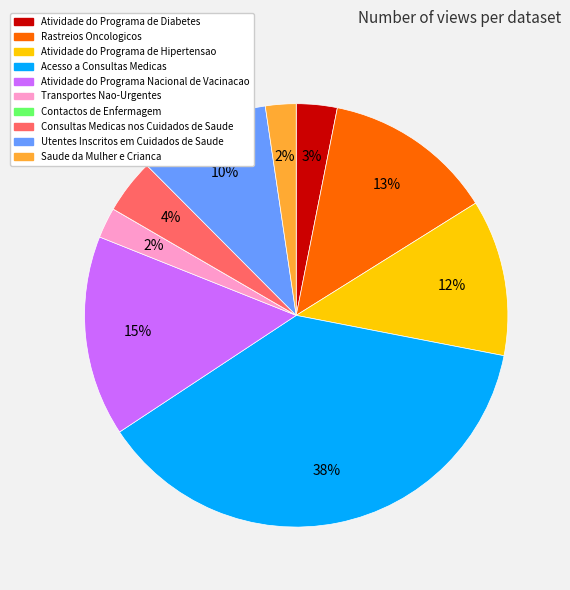

Do Atividade do Programa Nacional de Vacinacao and Rastreios Oncologicos together represent more than half of the pie?

No